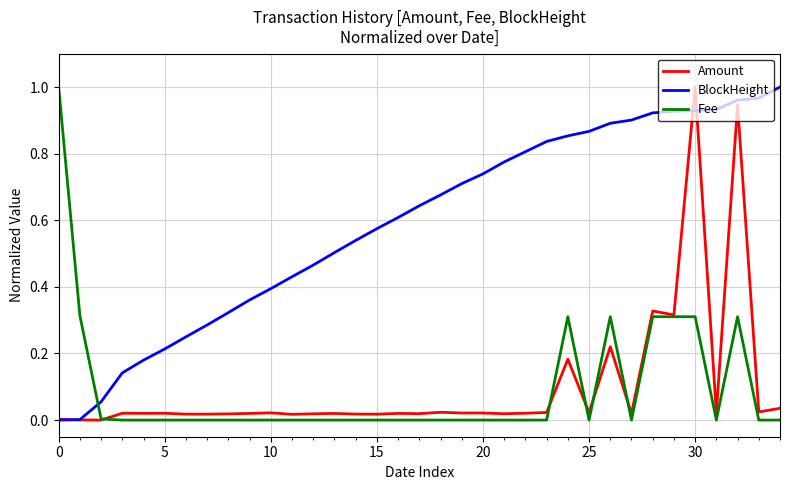

Which series has the largest total across all categories?

BlockHeight